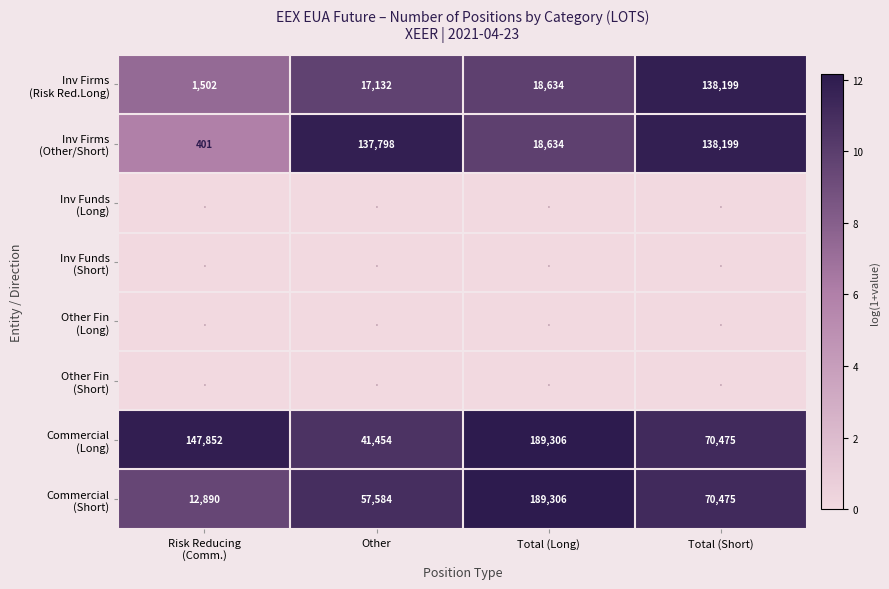

Which category has the lowest value across all series?

Risk Reducing
(Comm.)